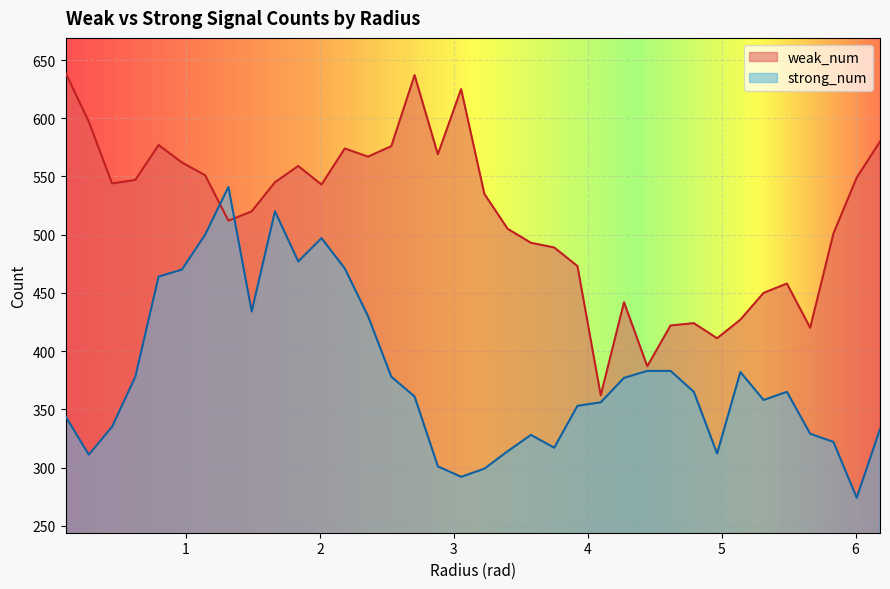

Reading left to right, list all the values displayed in this chart.

weak_num: 639	597	544	547	577	562	551	512	520	545	559	543	574	567	576	637	569	625	535	505	493	489	473	362	442	387	422	424	411	427	450	458	420	501	549	580
strong_num: 344	311	335	378	464	470	500	541	434	520	477	497	471	430	378	361	301	292	299	314	328	317	353	356	377	383	383	365	312	382	358	365	329	322	274	333